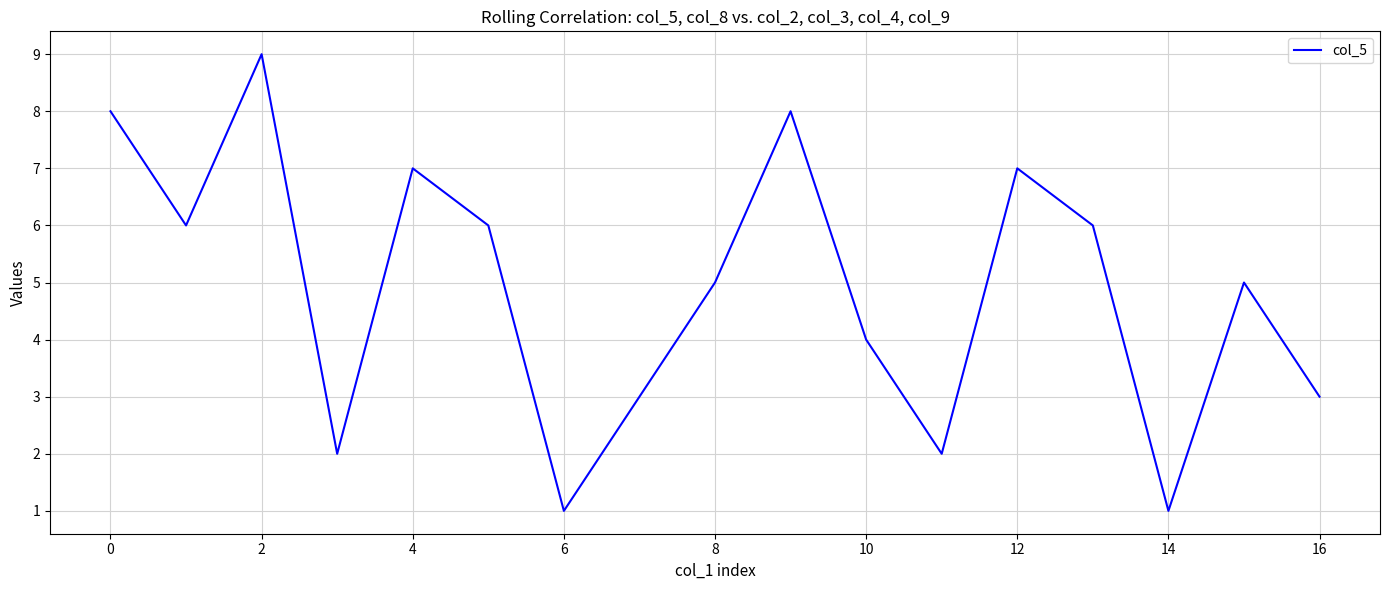

What is the difference between the maximum and second lowest values?

8